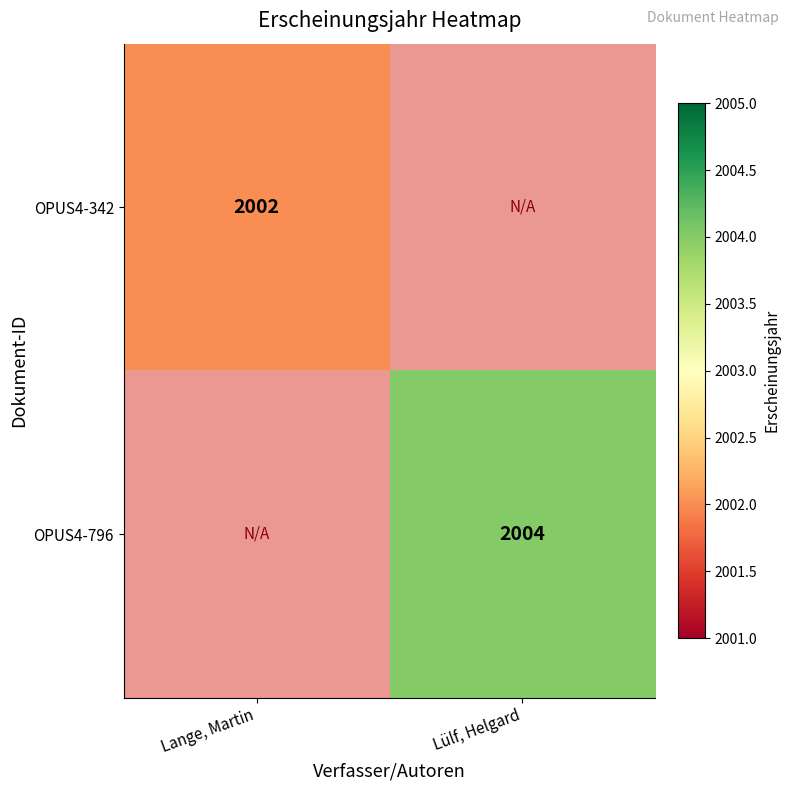

The value of OPUS4-342 at Lange, Martin is 688. True or false?

False